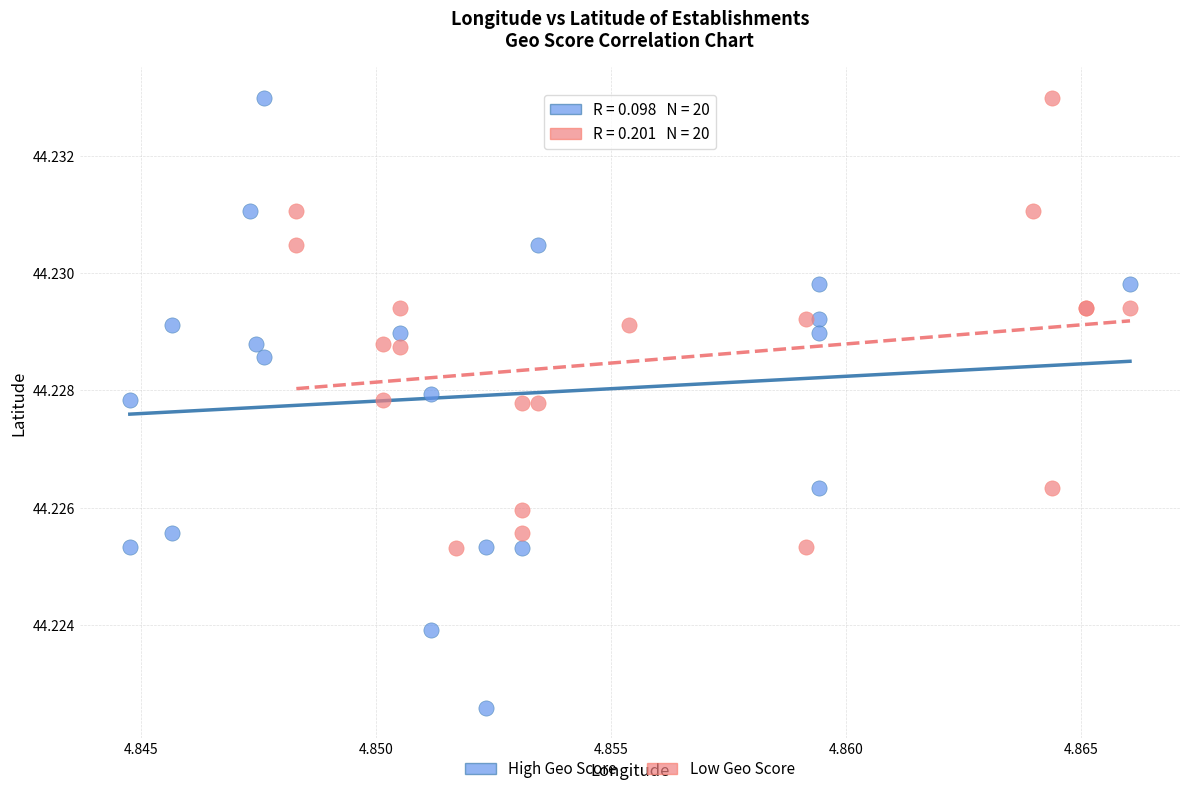

Which series has the largest Y range (max minus min)?

High Geo Score